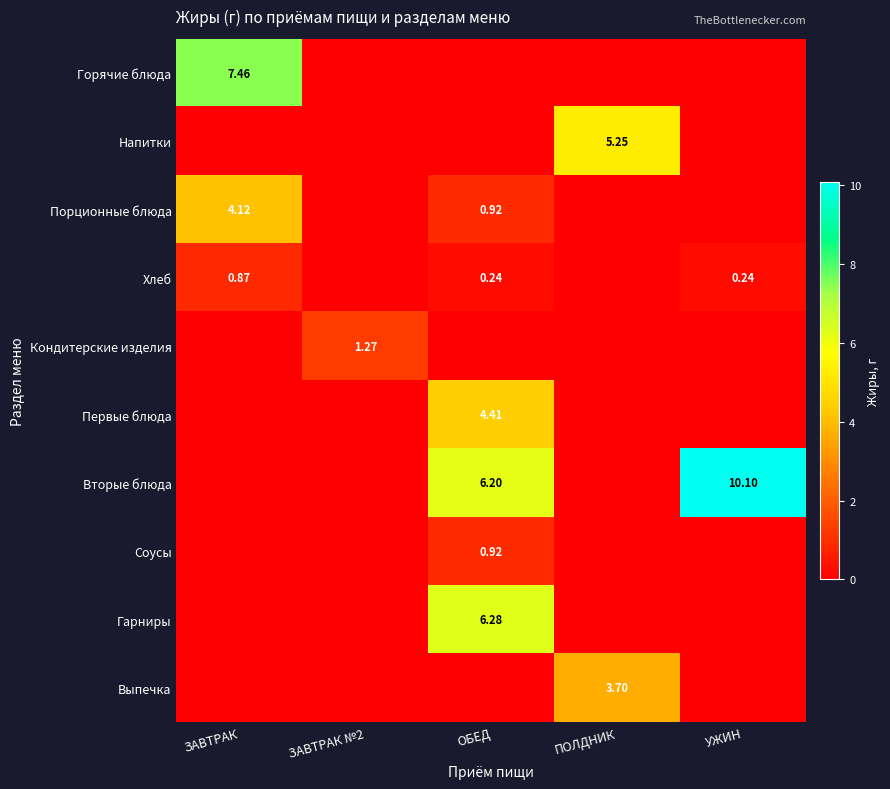

What is the sum of the Гарниры values at ОБЕД and ПОЛДНИК?

6.3